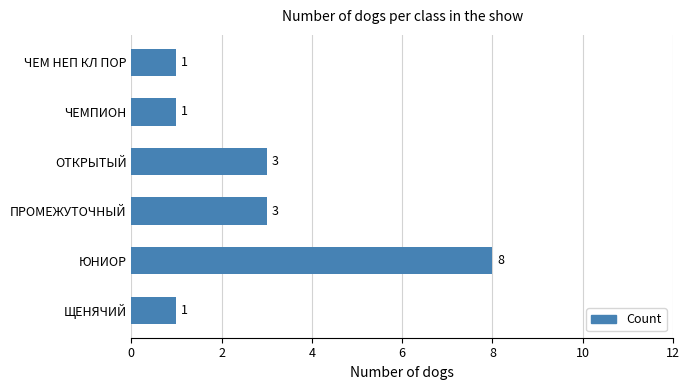

Between ПРОМЕЖУТОЧНЫЙ and ЧЕМ НЕП КЛ ПОР, which is larger?

ПРОМЕЖУТОЧНЫЙ